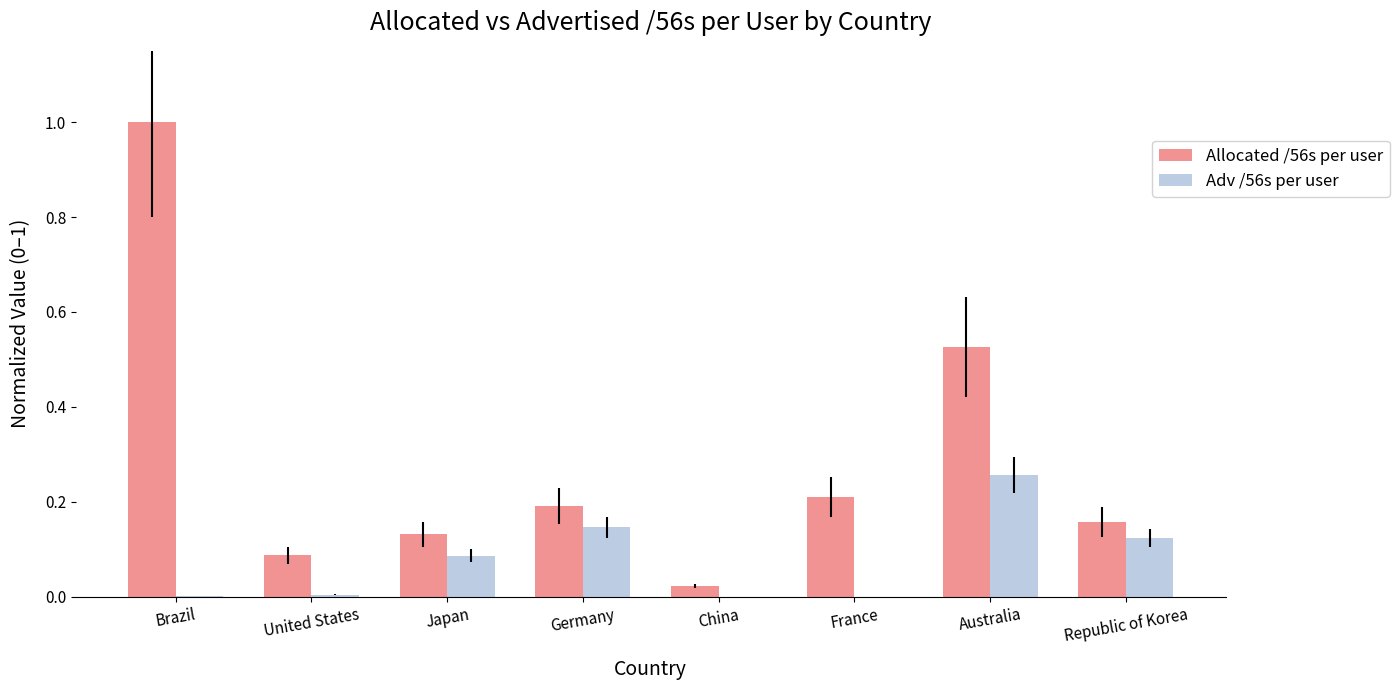

Is the value of Adv /56s per user at France greater than the value of Allocated /56s per user at Brazil?

No